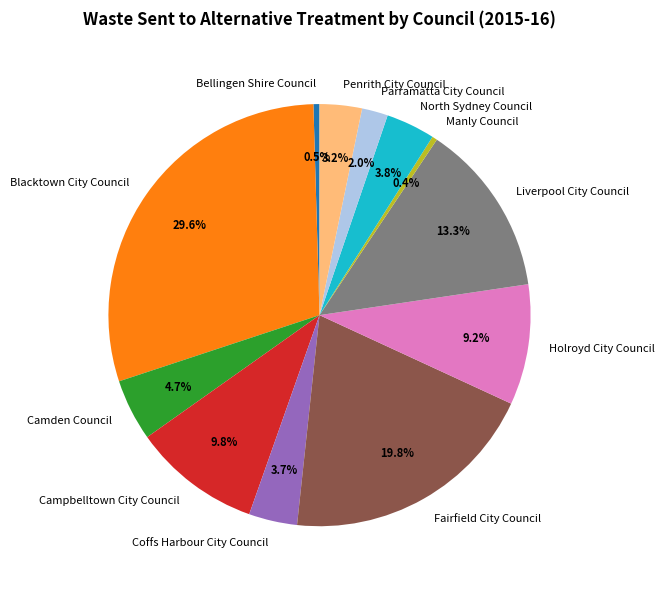

Is the sum of Holroyd City Council and Bellingen Shire Council greater than half?

No